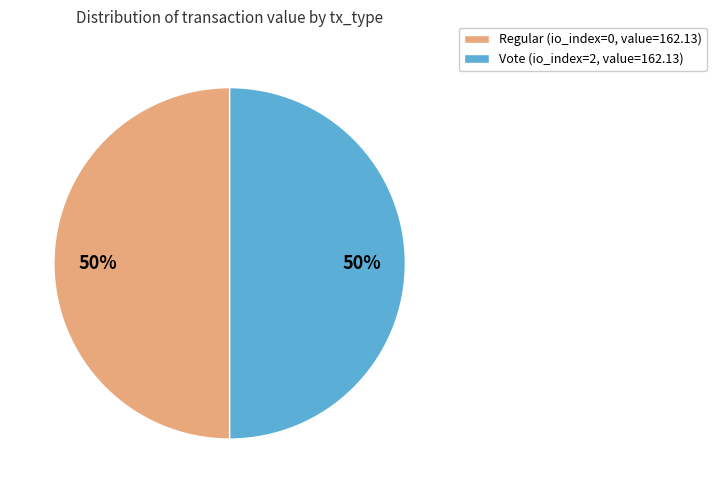

To the nearest percent, what is the combined percentage of Regular (io_index=0, value=162.13) and Vote (io_index=2, value=162.13)?

100%